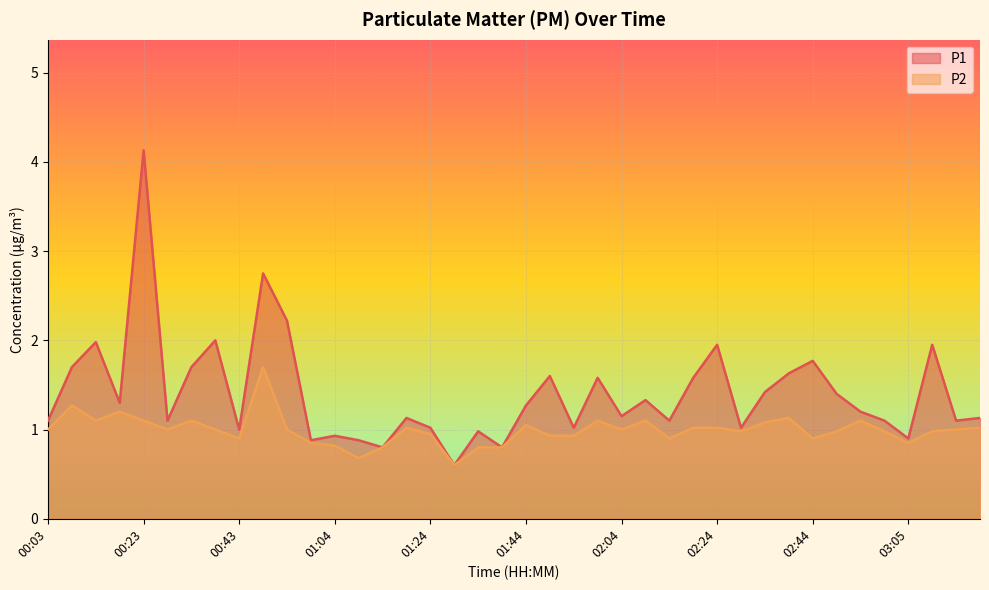

What position from the right is 02:14?

14